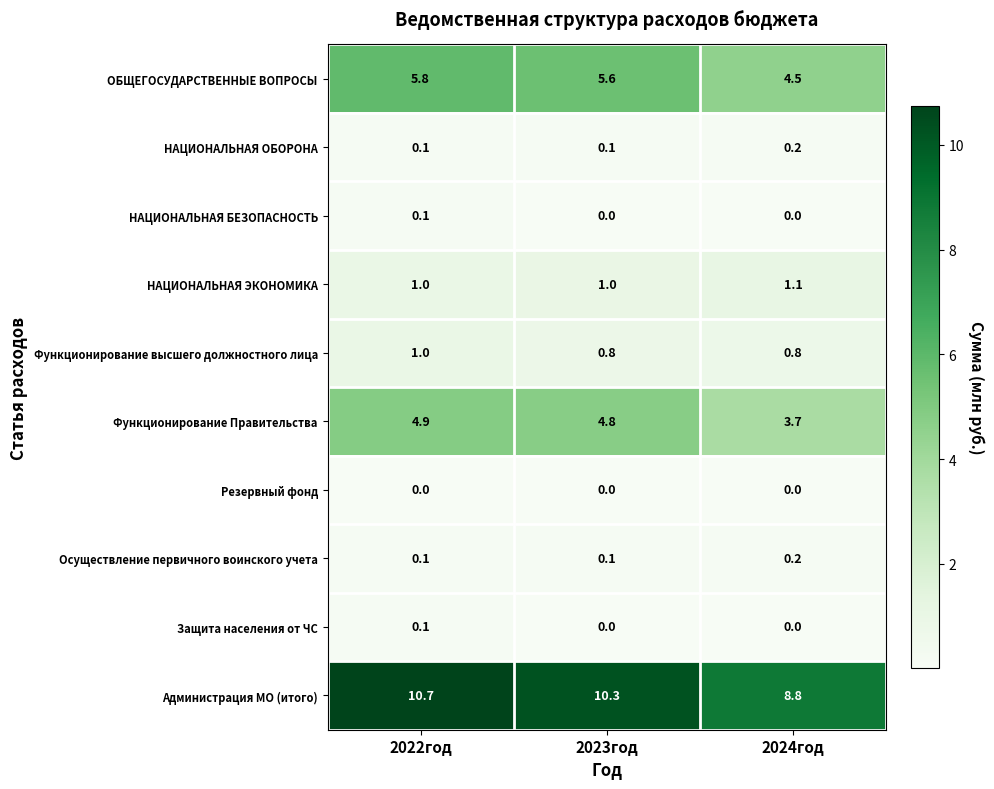

Which series has the widest spread of values?

Администрация МО (итого)